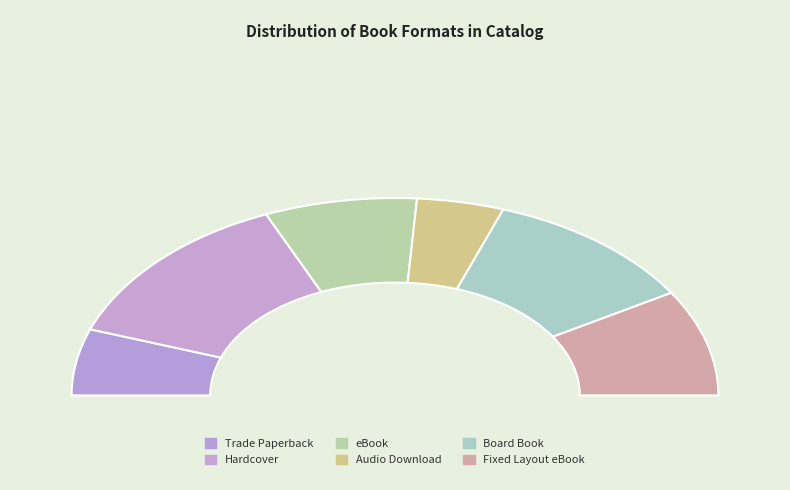

Which category has the biggest portion of the pie?

Hardcover